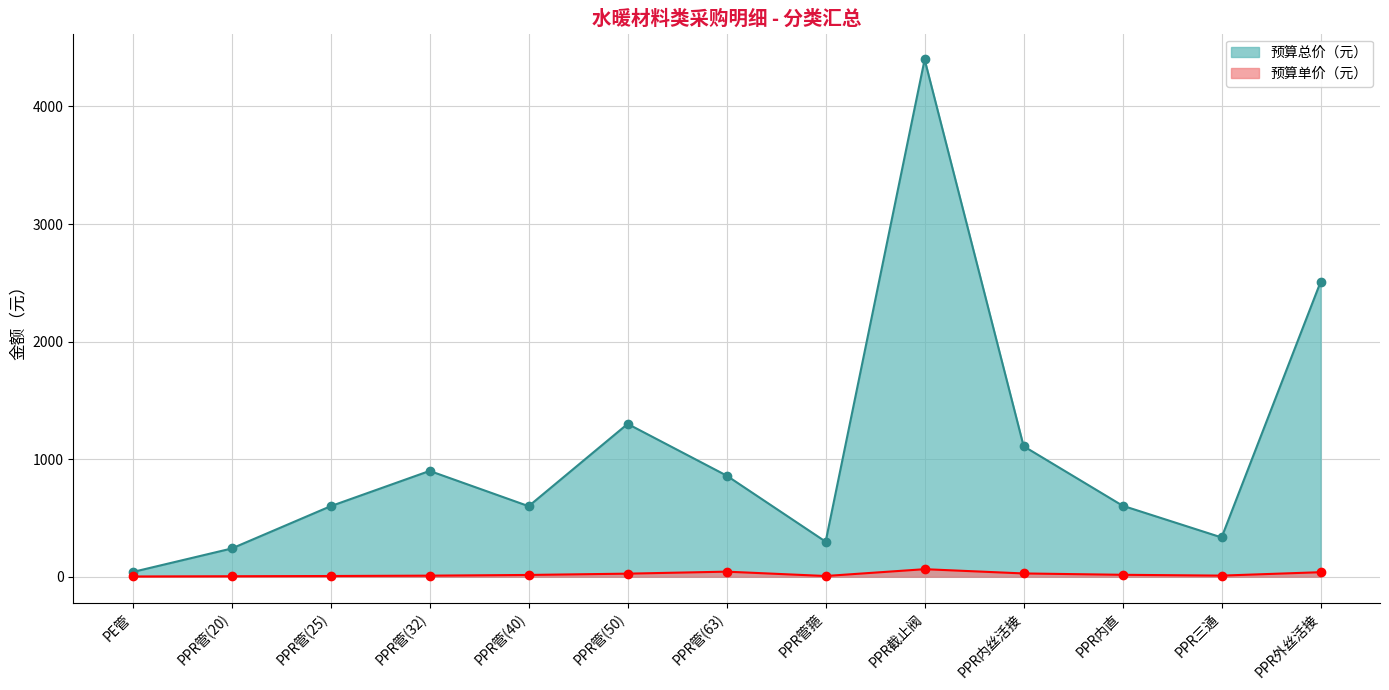

At how many categories does at least one series exceed 2431?

2